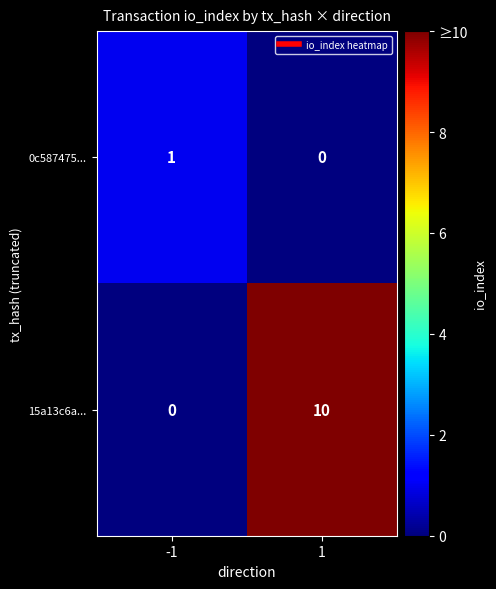

What is the difference between the maximum and minimum values in the 15a13c6a... series?

10